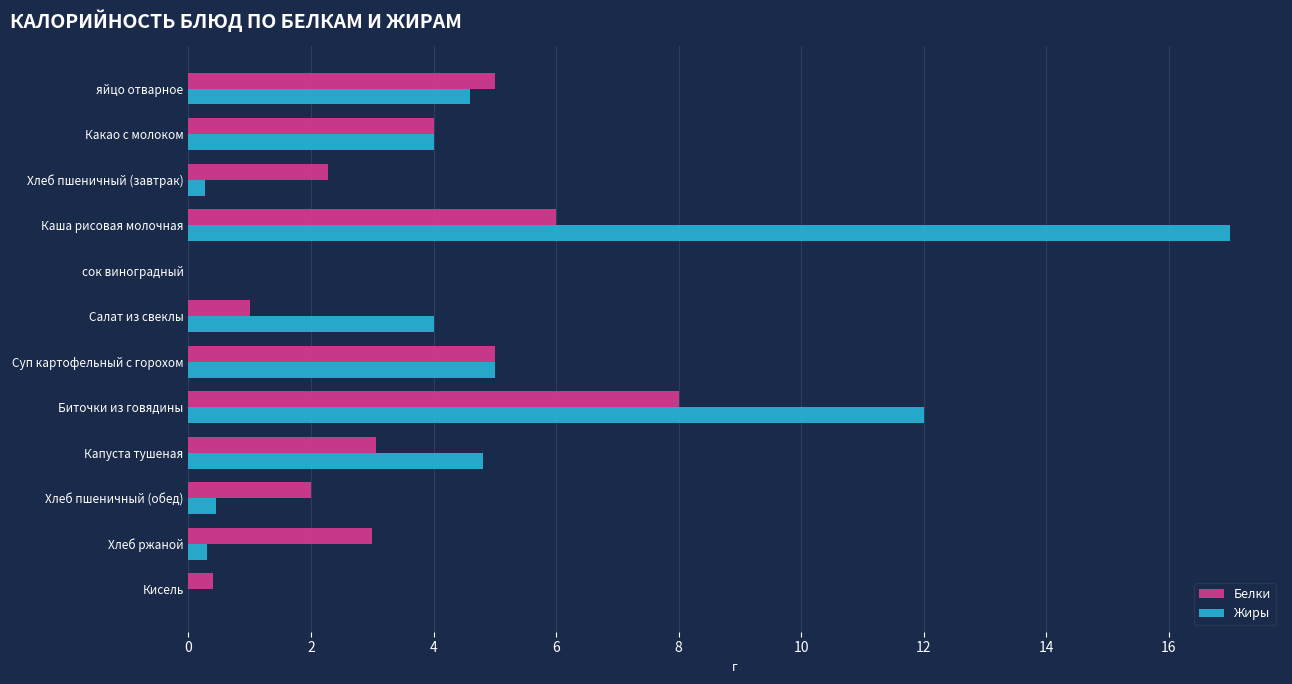

Which series has the largest total across all categories?

Жиры